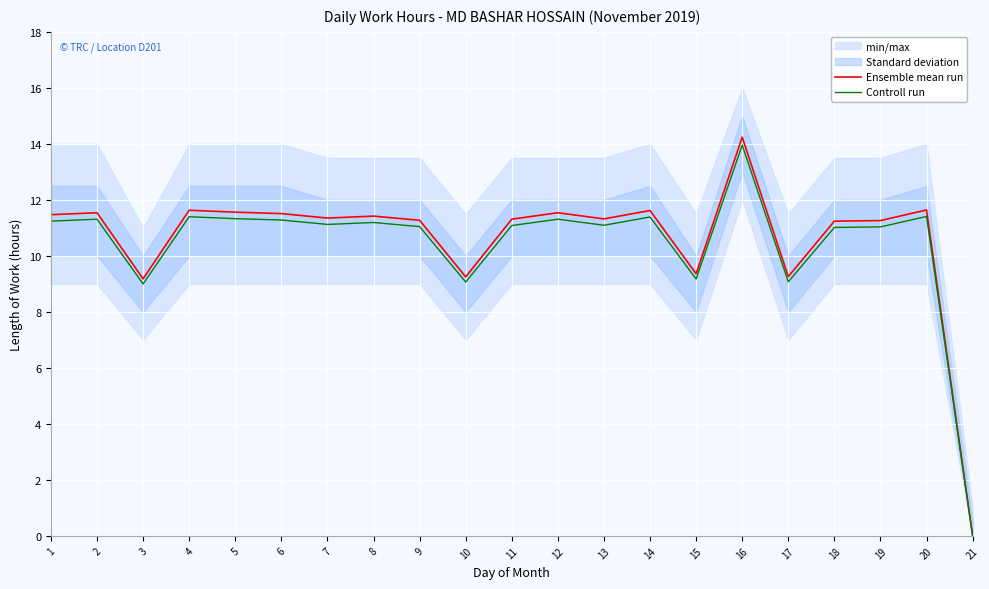

Which has a higher value, 1 or 2?

2